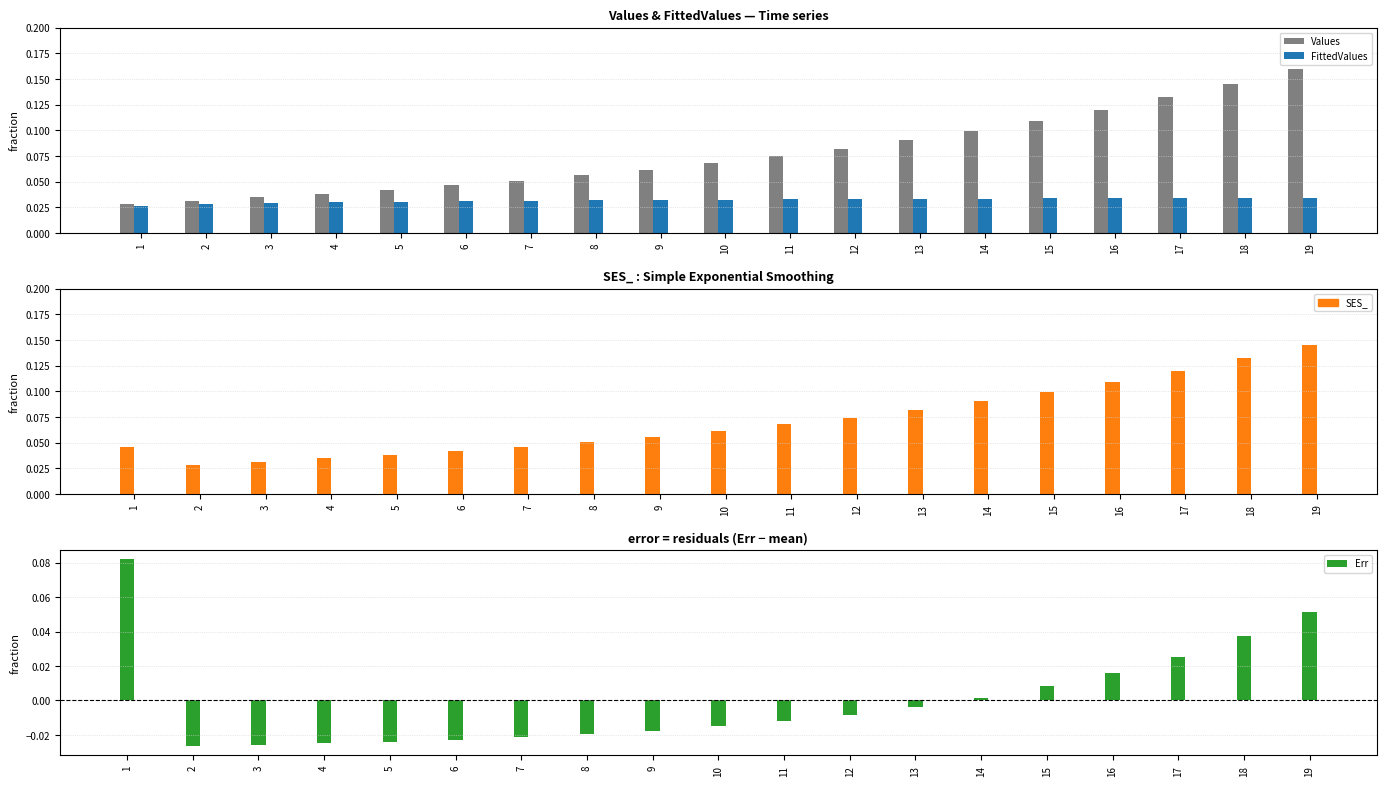

At how many categories does at least one series exceed 0?

19